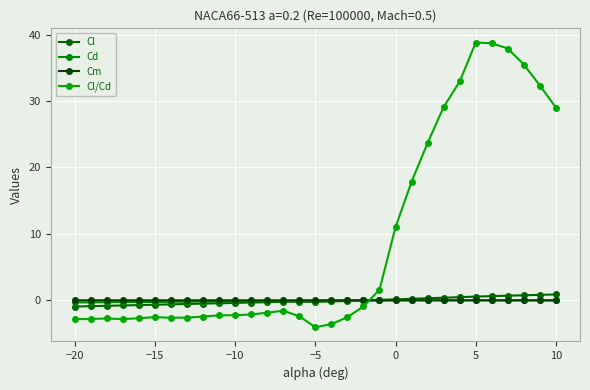

Count the number of data series in this chart.

4